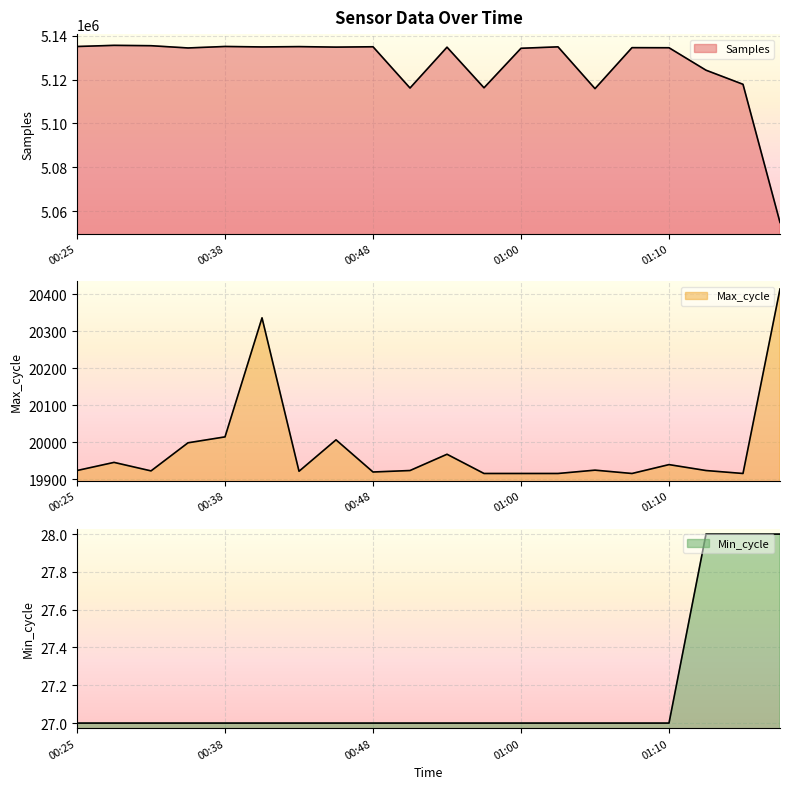

Between 00:57 and 01:42, which series saw the biggest shift?

Samples